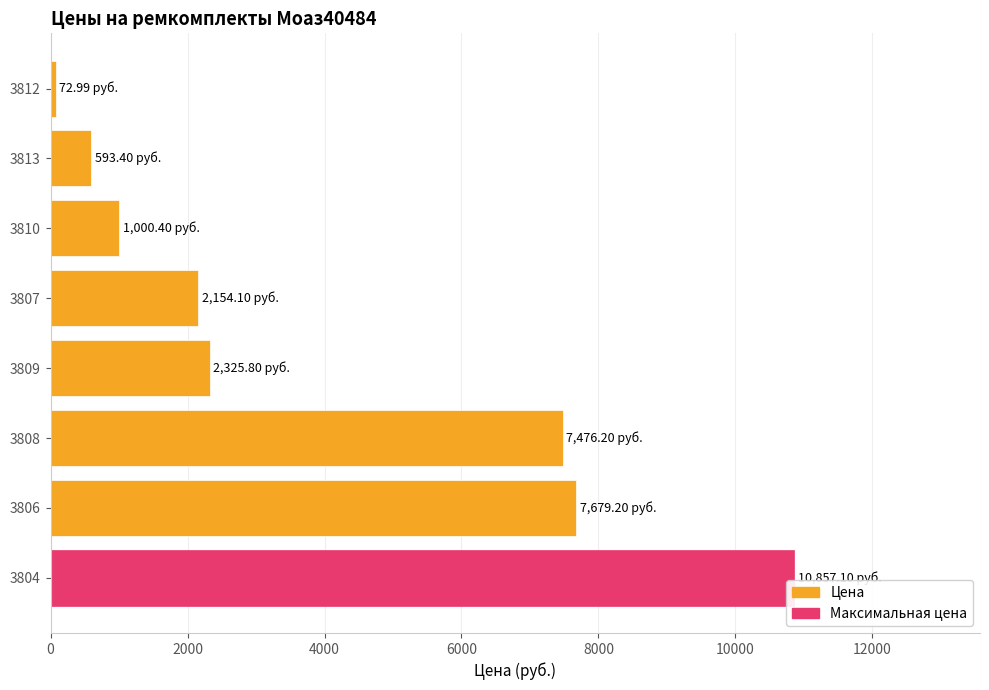

Rank the categories by value from lowest to highest.

3812, 3813, 3810, 3807, 3809, 3808, 3806, 3804